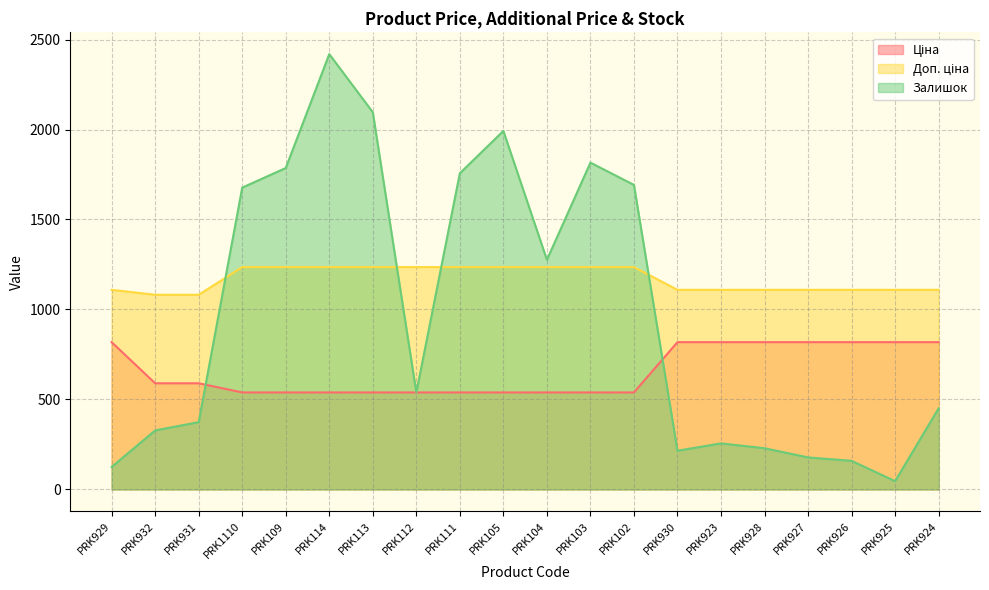

At which category is the sum across all series the highest?

PRK114